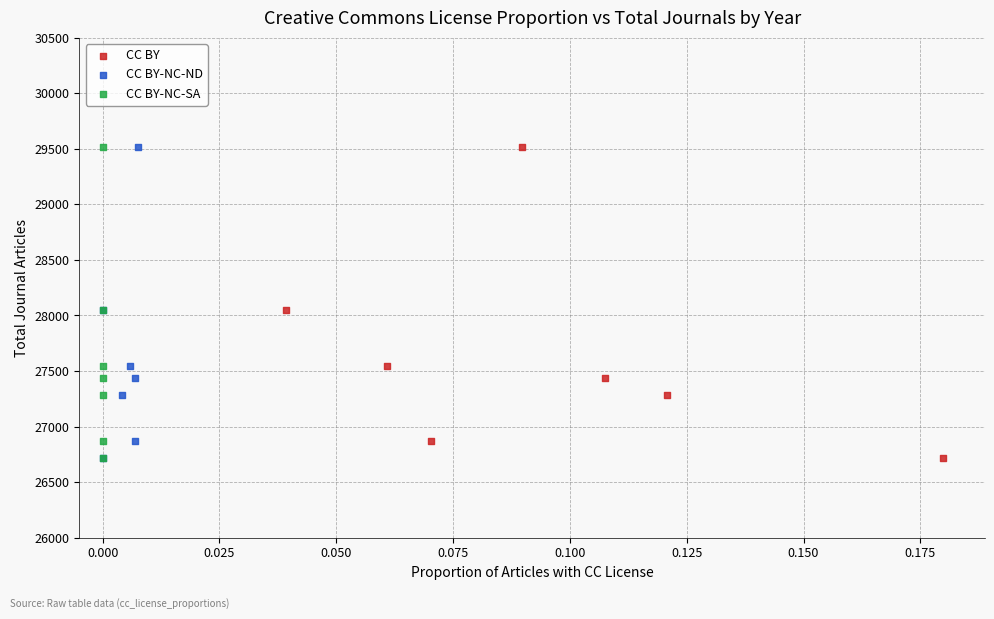

What are all the series names shown in the legend?

CC BY, CC BY-NC-ND, CC BY-NC-SA